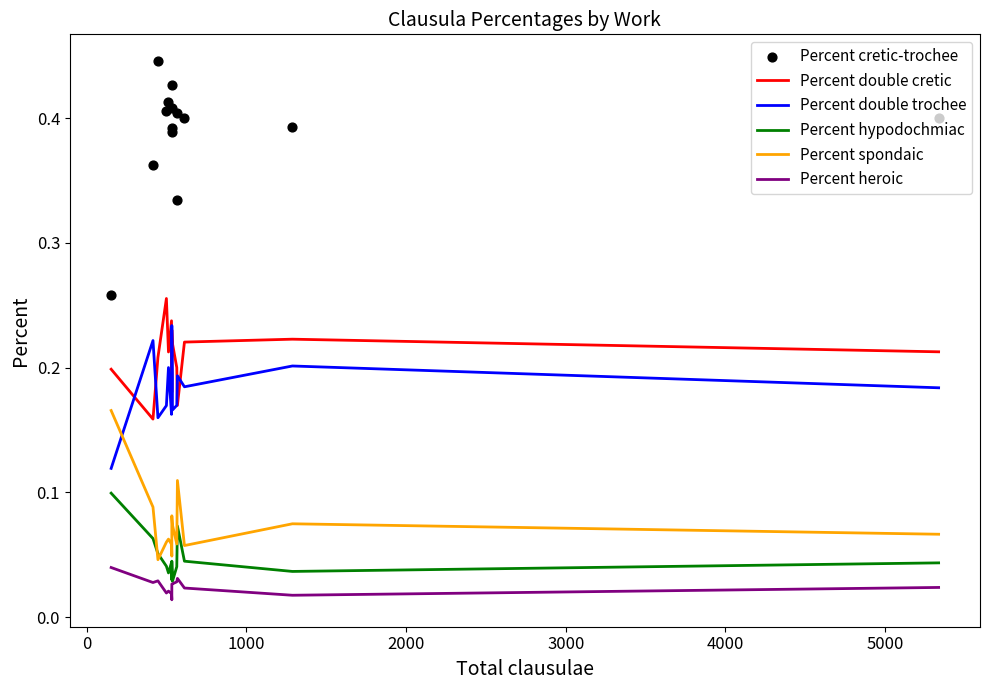

At how many categories does at least one series exceed 0?

14